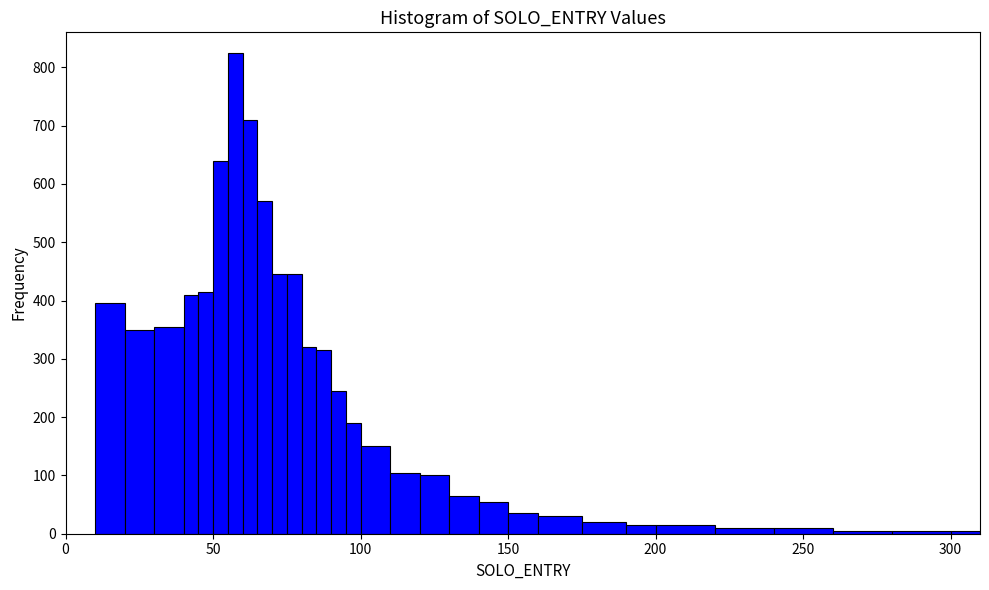

Around what value on the x-axis is the tallest bar? Give the approximate position of its centre, as read against the axis.

60